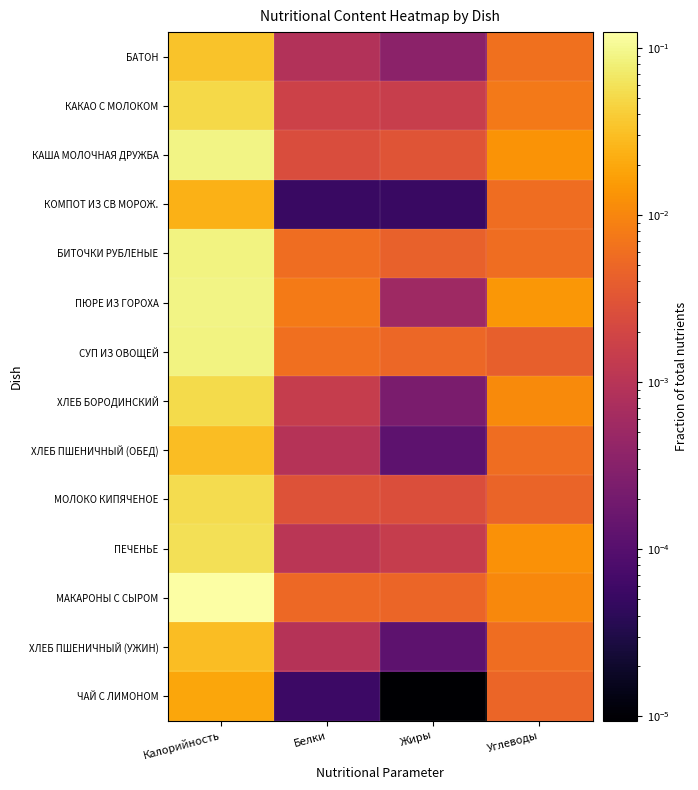

Reading right to left, list all the values displayed in this chart.

БАТОН: Углеводы=0.0	Жиры=0.0	Белки=0.0	Калорийность=0.0
КАКАО С МОЛОКОМ: Углеводы=0.0	Жиры=0.0	Белки=0.0	Калорийность=0.1
КАША МОЛОЧНАЯ ДРУЖБА: Углеводы=0.0	Жиры=0.0	Белки=0.0	Калорийность=0.1
КОМПОТ ИЗ СВ МОРОЖ.: Углеводы=0.0	Жиры=0.0	Белки=0.0	Калорийность=0.0
БИТОЧКИ РУБЛЕНЫЕ: Углеводы=0.0	Жиры=0.0	Белки=0.0	Калорийность=0.1
ПЮРЕ ИЗ ГОРОХА: Углеводы=0.0	Жиры=0.0	Белки=0.0	Калорийность=0.1
СУП ИЗ ОВОЩЕЙ: Углеводы=0.0	Жиры=0.0	Белки=0.0	Калорийность=0.1
ХЛЕБ БОРОДИНСКИЙ: Углеводы=0.0	Жиры=0.0	Белки=0.0	Калорийность=0.1
ХЛЕБ ПШЕНИЧНЫЙ (ОБЕД): Углеводы=0.0	Жиры=0.0	Белки=0.0	Калорийность=0.0
МОЛОКО КИПЯЧЕНОЕ: Углеводы=0.0	Жиры=0.0	Белки=0.0	Калорийность=0.1
ПЕЧЕНЬЕ: Углеводы=0.0	Жиры=0.0	Белки=0.0	Калорийность=0.1
МАКАРОНЫ С СЫРОМ: Углеводы=0.0	Жиры=0.0	Белки=0.0	Калорийность=0.1
ХЛЕБ ПШЕНИЧНЫЙ (УЖИН): Углеводы=0.0	Жиры=0.0	Белки=0.0	Калорийность=0.0
ЧАЙ С ЛИМОНОМ: Углеводы=0.0	Жиры=0.0	Белки=0.0	Калорийность=0.0